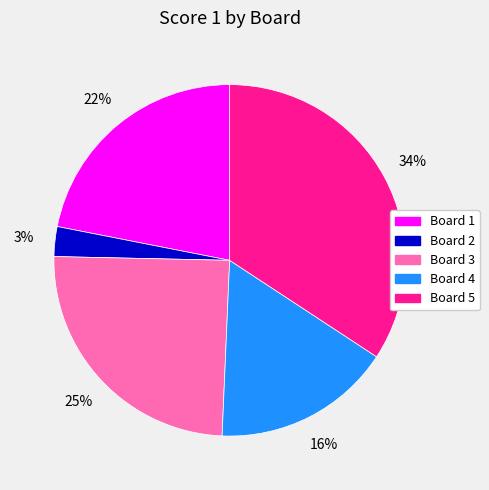

To the nearest percent, what is the average slice percentage?

20%